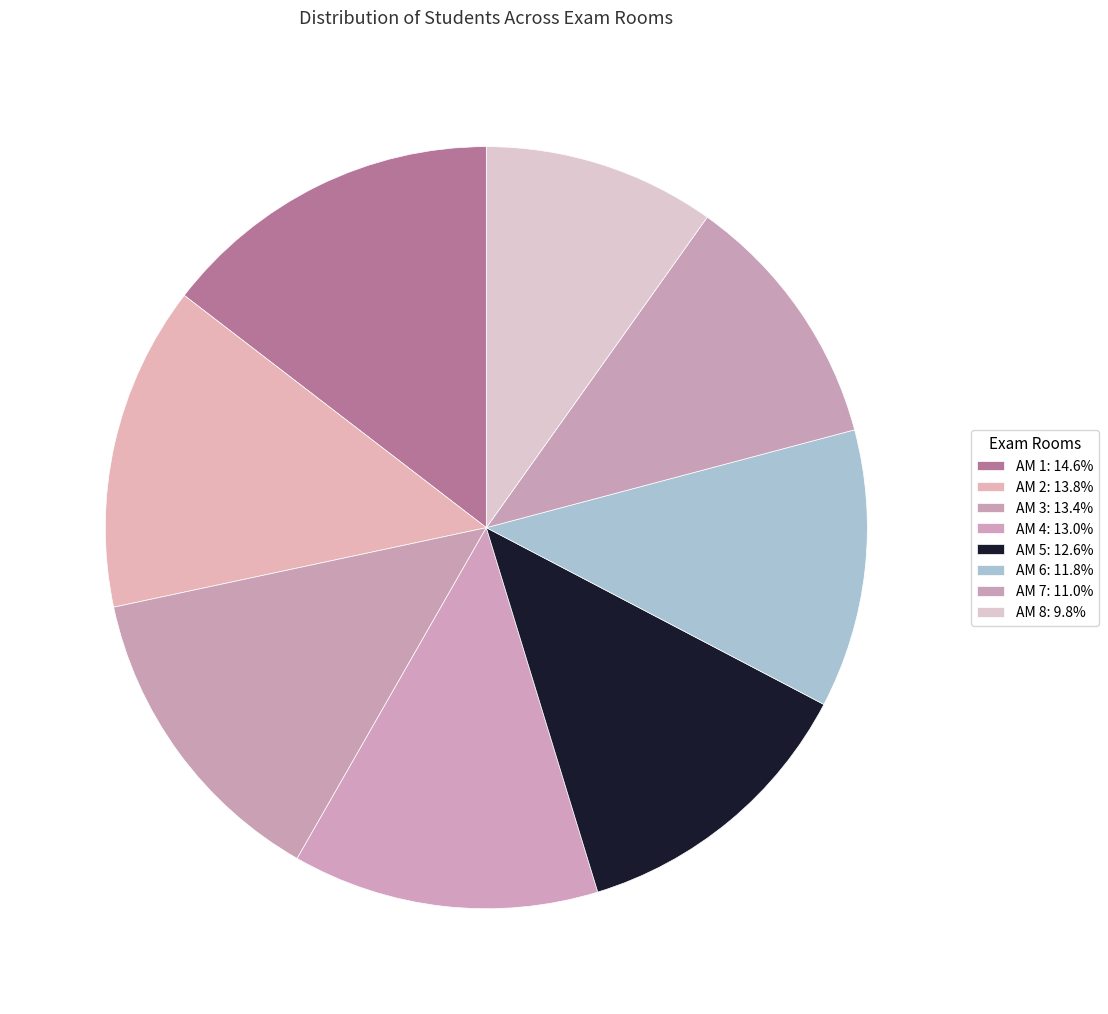

How much of the chart is everything except AM 3?

86.6%